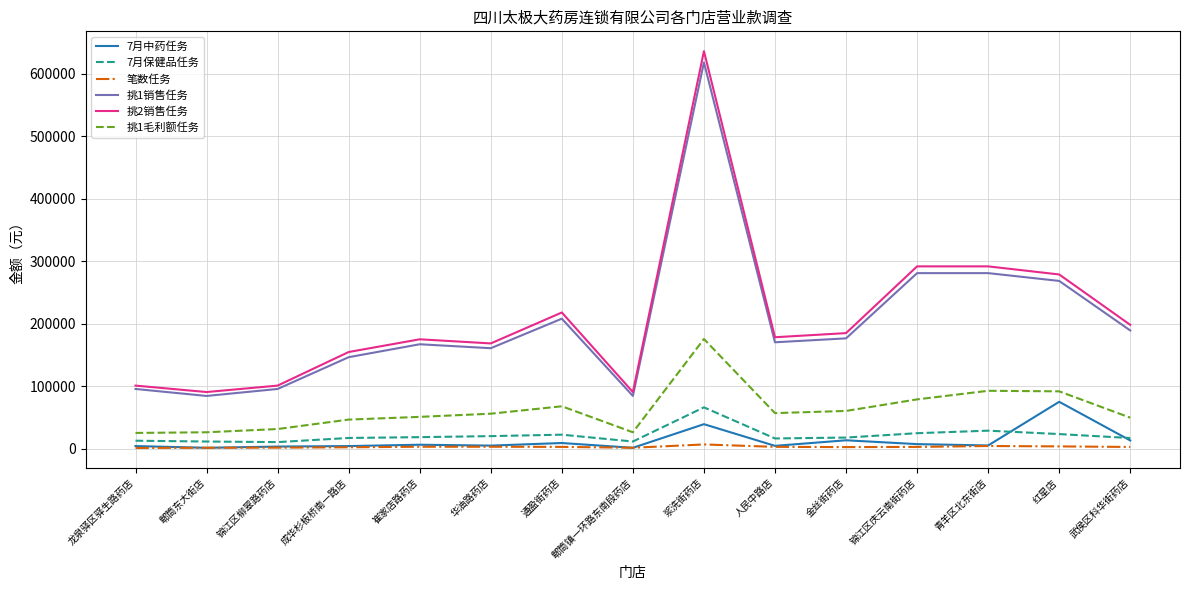

What are all the series names shown in the legend?

7月中药任务, 7月保健品任务, 笔数任务, 挑1销售任务, 挑2销售任务, 挑1毛利额任务